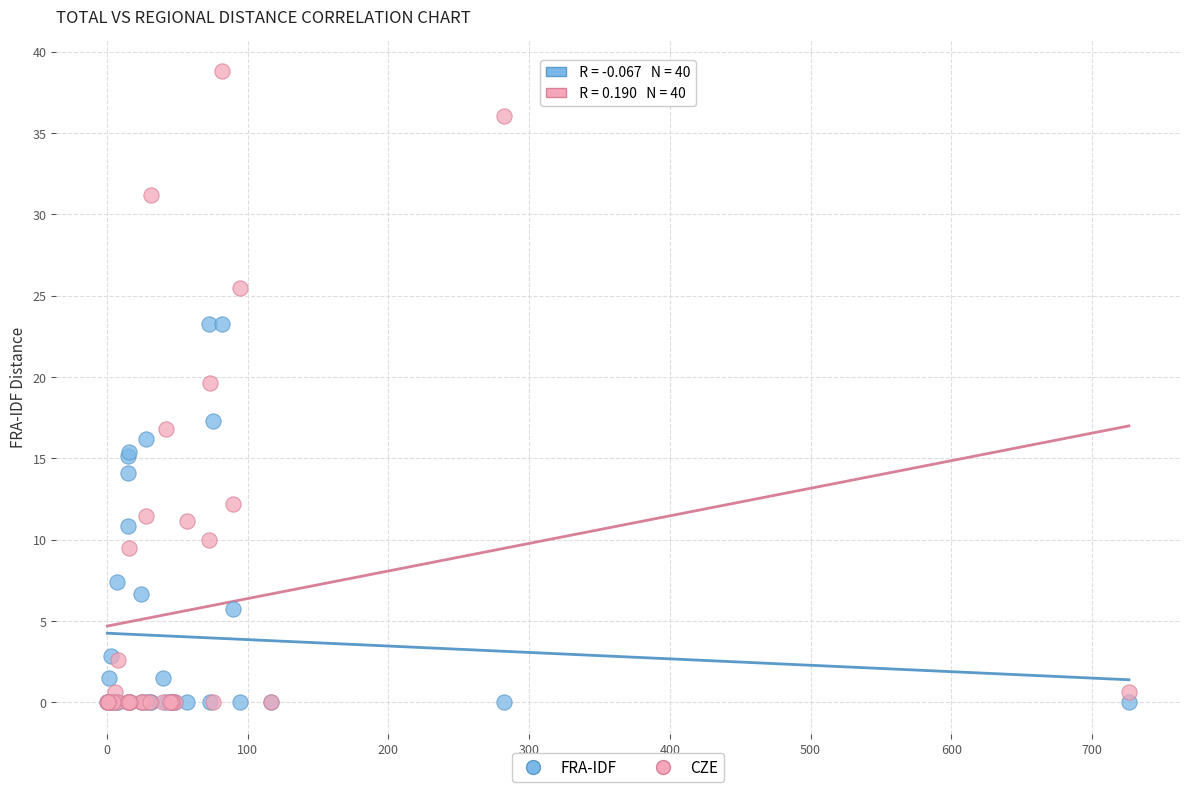

Across all series, what Y value is closest to 19?

19.6